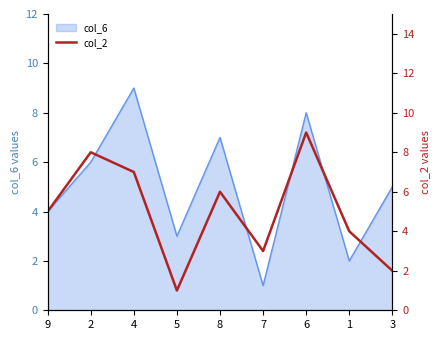

How many data points are less than 5?

4